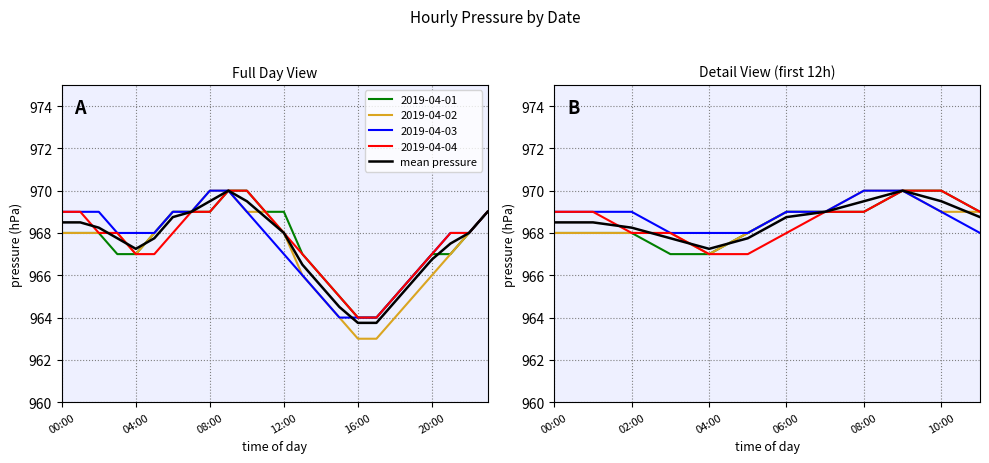

Which label corresponds to the smallest value in the chart?

16